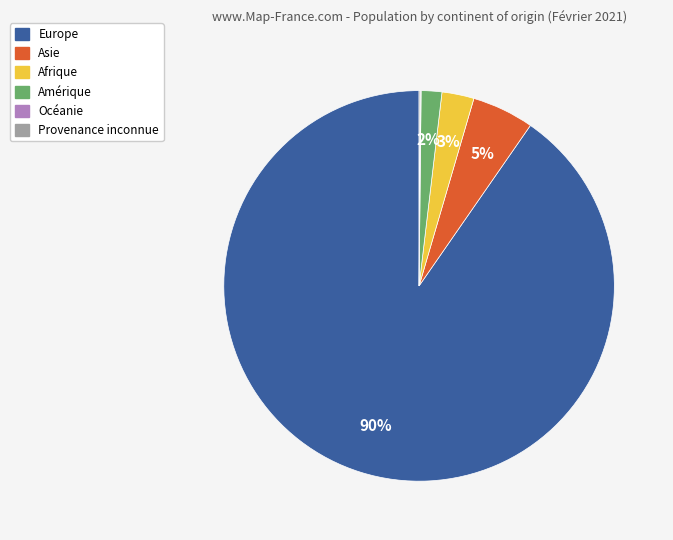

True or false: Afrique accounts for 11% of the total.

False